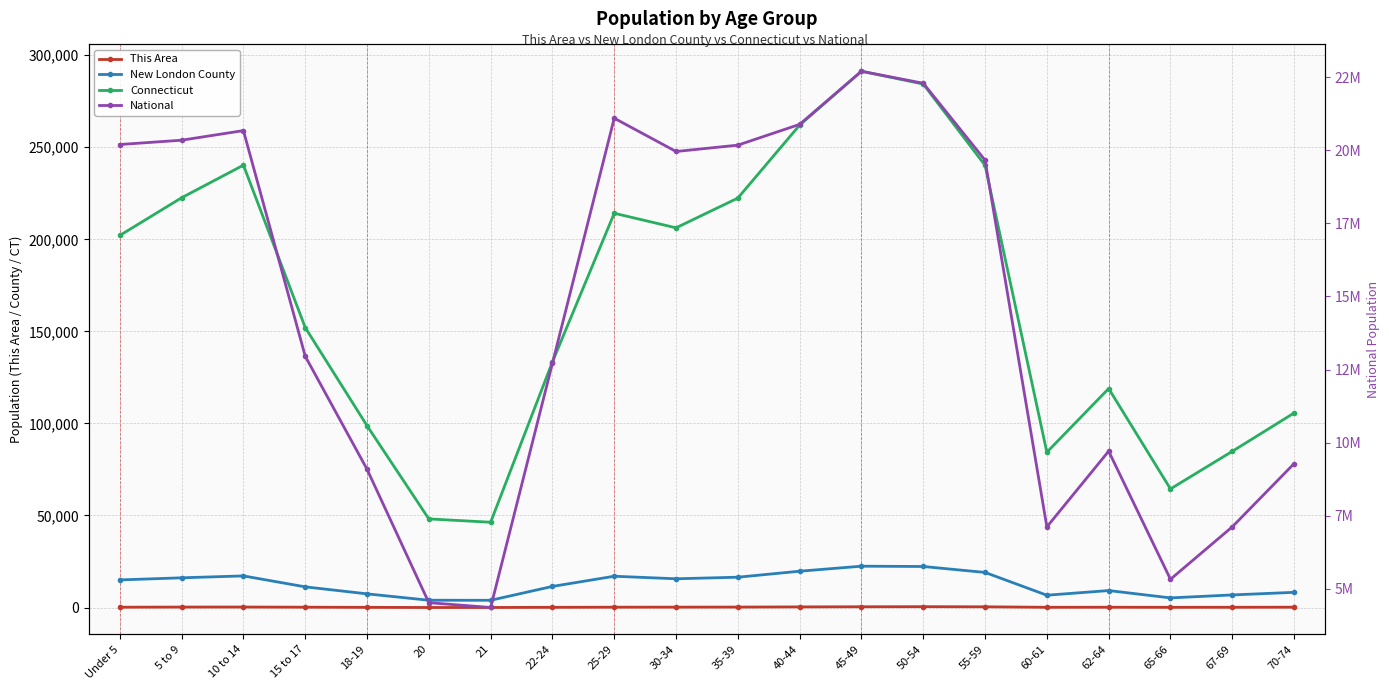

Reading left to right, extract all data points from this chart.

This Area: 193	269	283	200	102	35	33	122	200	223	260	356	429	478	412	141	177	122	150	199
New London County: 15013	16156	17187	11243	7439	3974	3945	11477	17010	15630	16482	19741	22463	22299	19075	6697	9229	5245	6855	8265
Connecticut: 202106	222571	240265	152073	98761	48139	46335	133424	214145	206232	222401	262037	291272	284325	240157	84356	118939	64434	84847	105663
National: 20201362	20348657	20677194	12954254	9086089	4519129	4354294	12712576	21101849	19962099	20179642	20890964	22708591	22298125	19664805	7113727	9704197	5319902	7115361	9278166